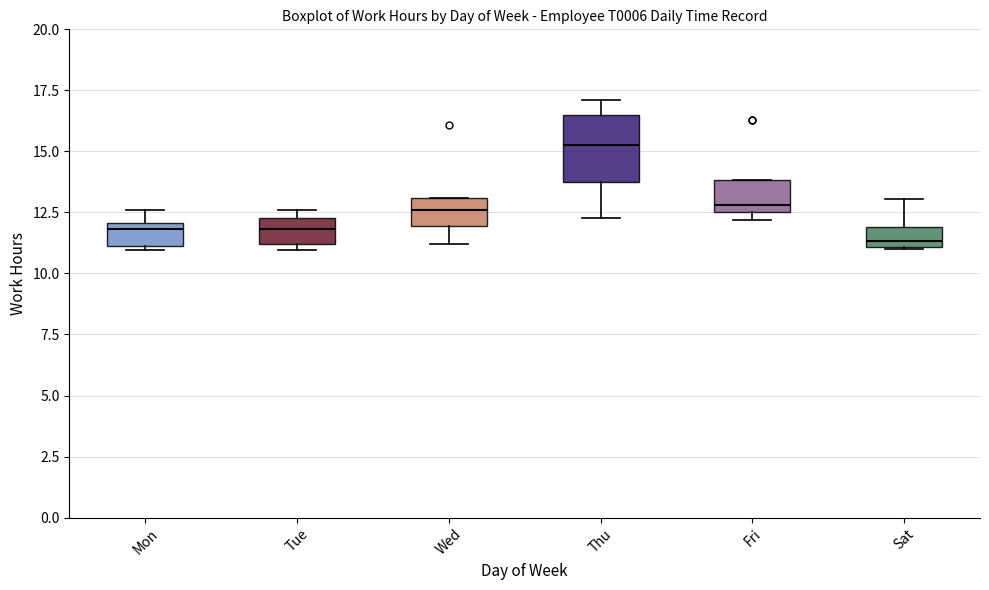

Where is the lower edge of the box for Thu on the y-axis? The values are not printed on the chart, so give them approximately, as read against the axis.

14.0